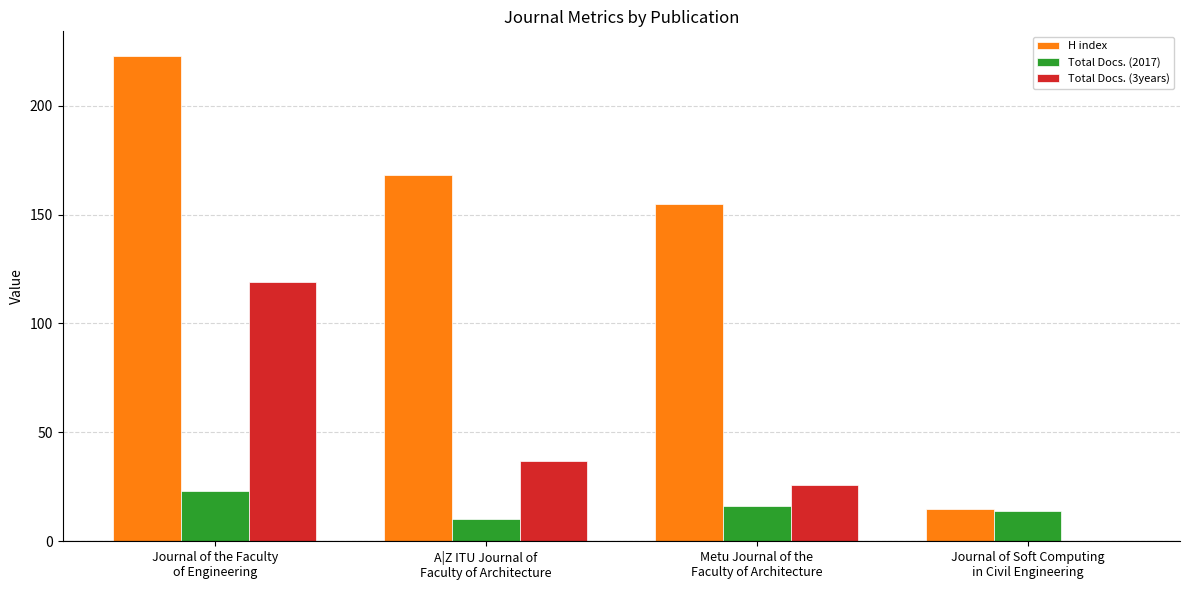

How many groups of bars are there?

4